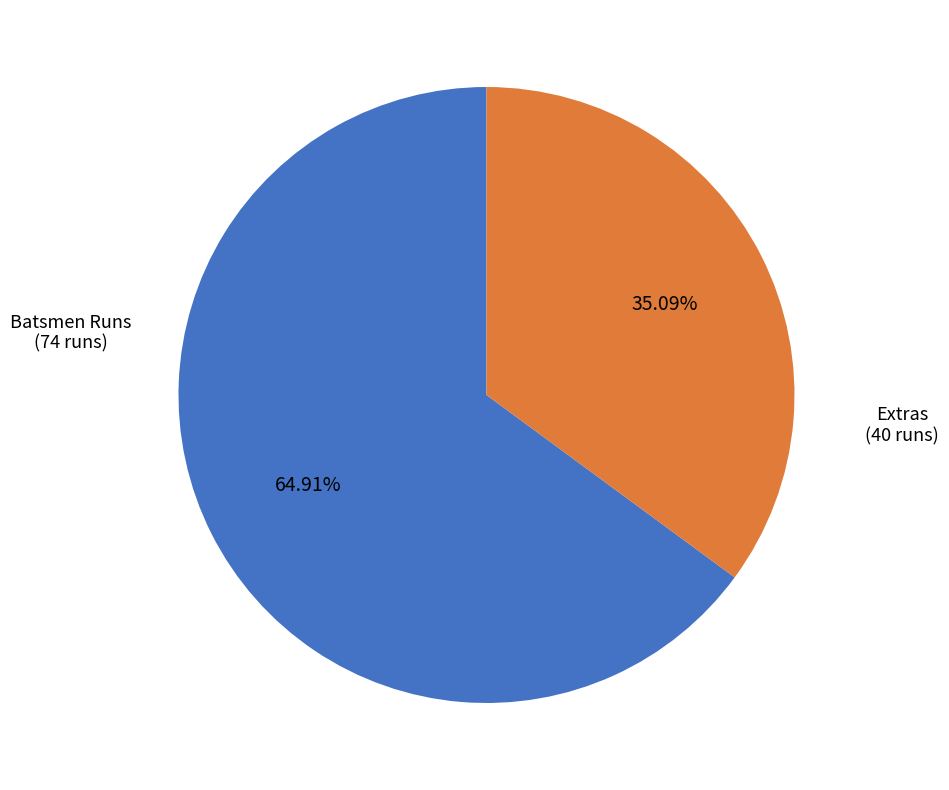

Does Batsmen Runs represent more than half of the total?

Yes